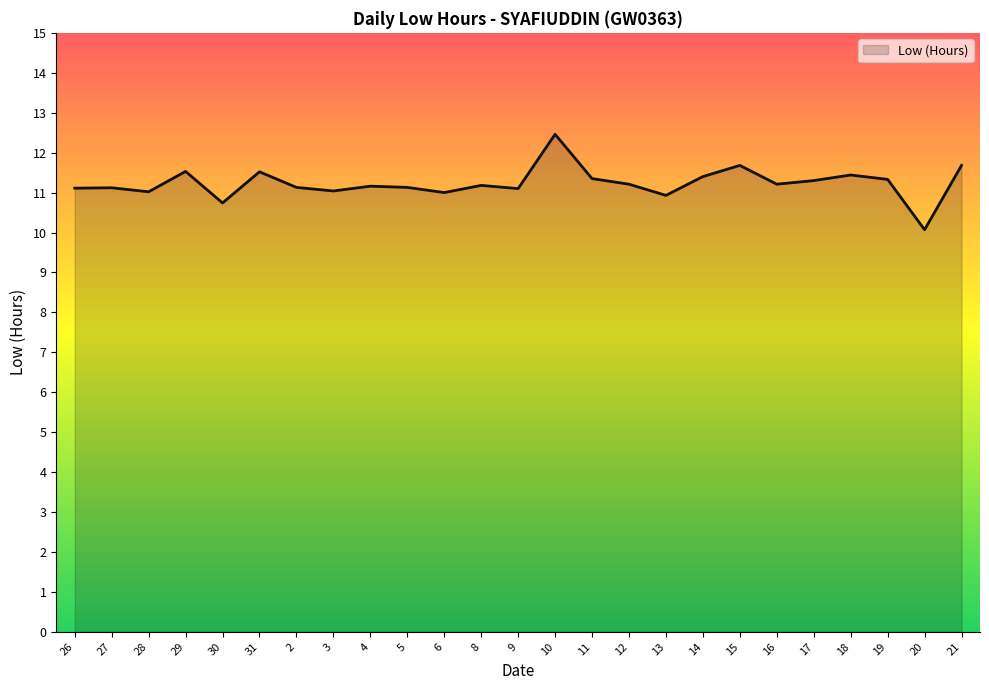

At which category does the chart reach its peak across all series?

10